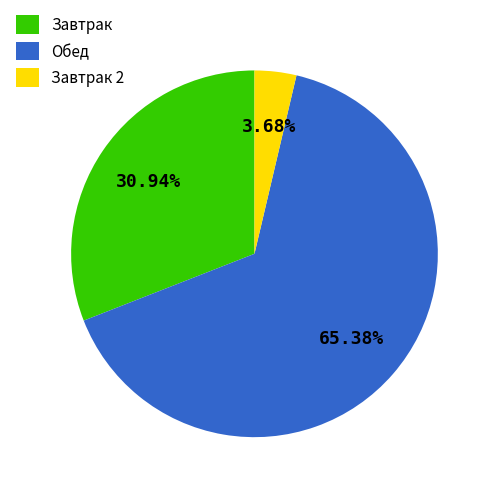

Is the sum of Обед and Завтрак 2 greater than half?

Yes